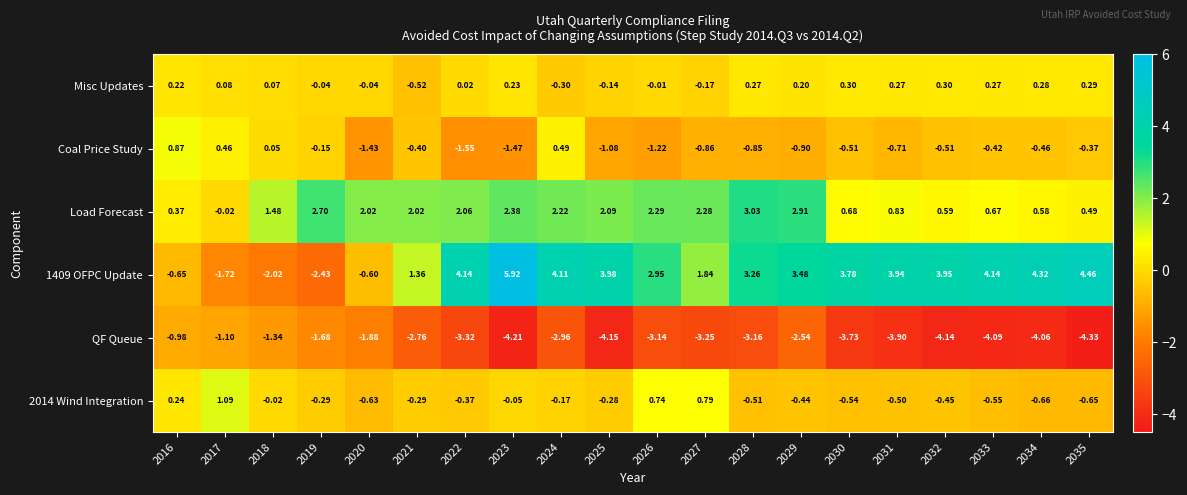

How many negative values does the Coal Price Study series have?

16